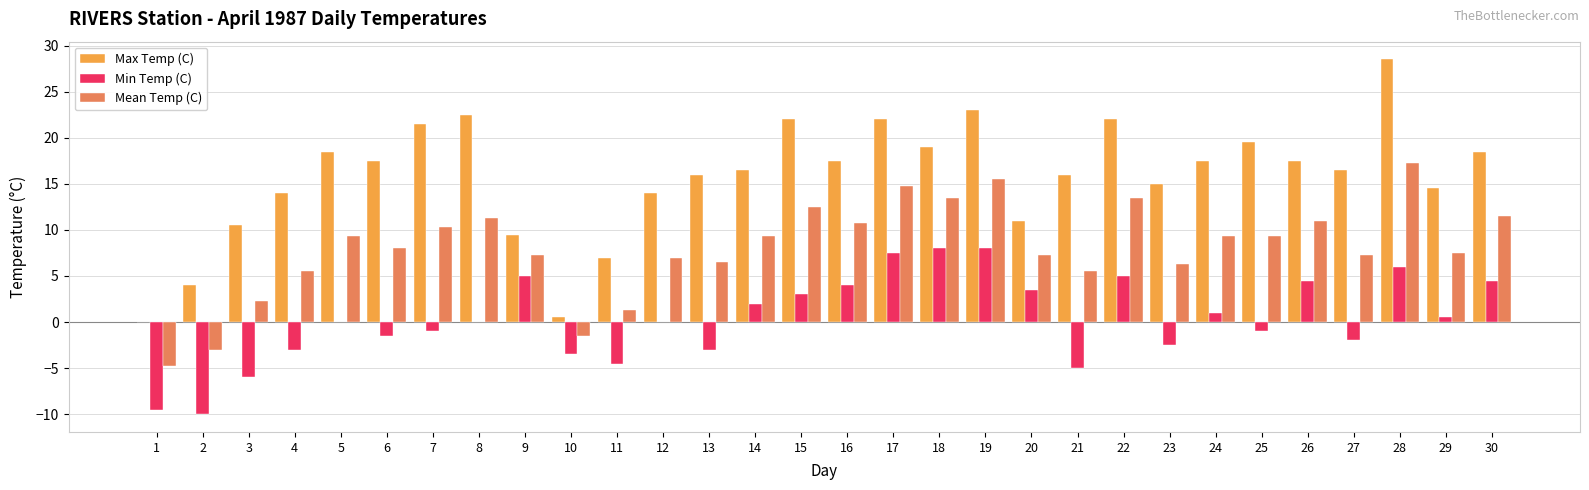

What is the difference between the Max Temp (C) values at 19 and 1?

23.0